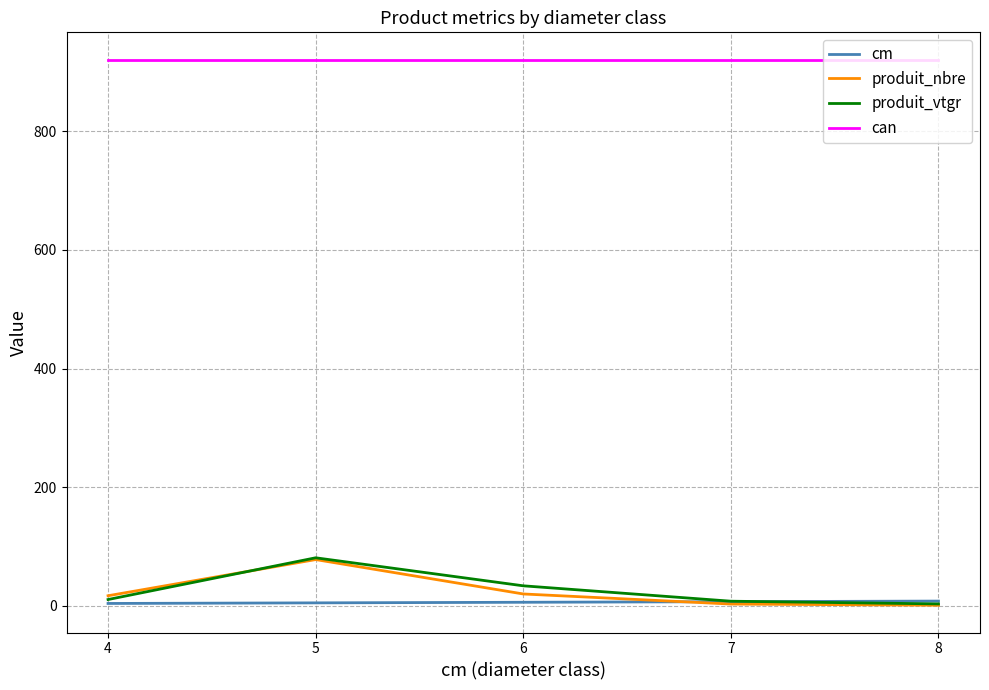

True or false: can and cm intersect in this chart.

False